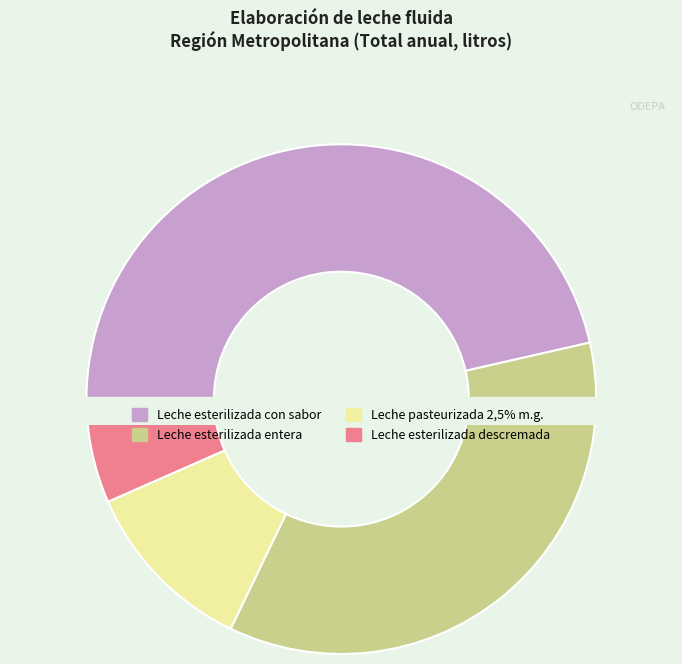

Is it true that Leche esterilizada entera is 41% of the pie?

False